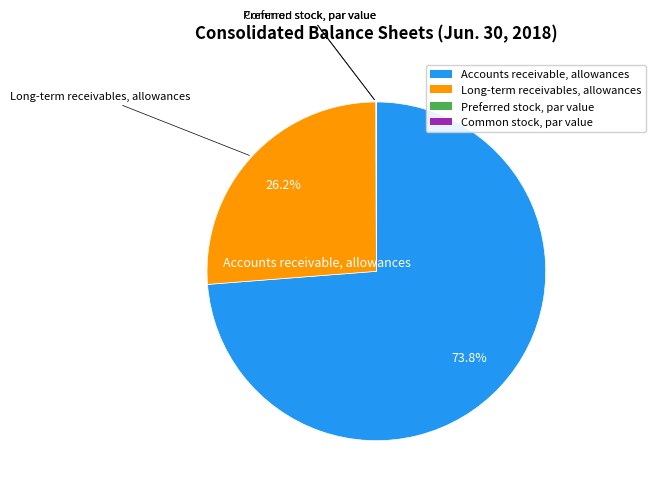

Is there a majority slice in this chart?

Yes